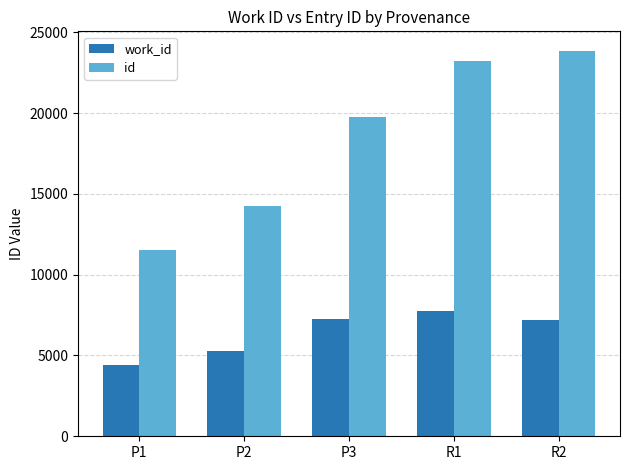

What are all the series names shown in the legend?

work_id, id